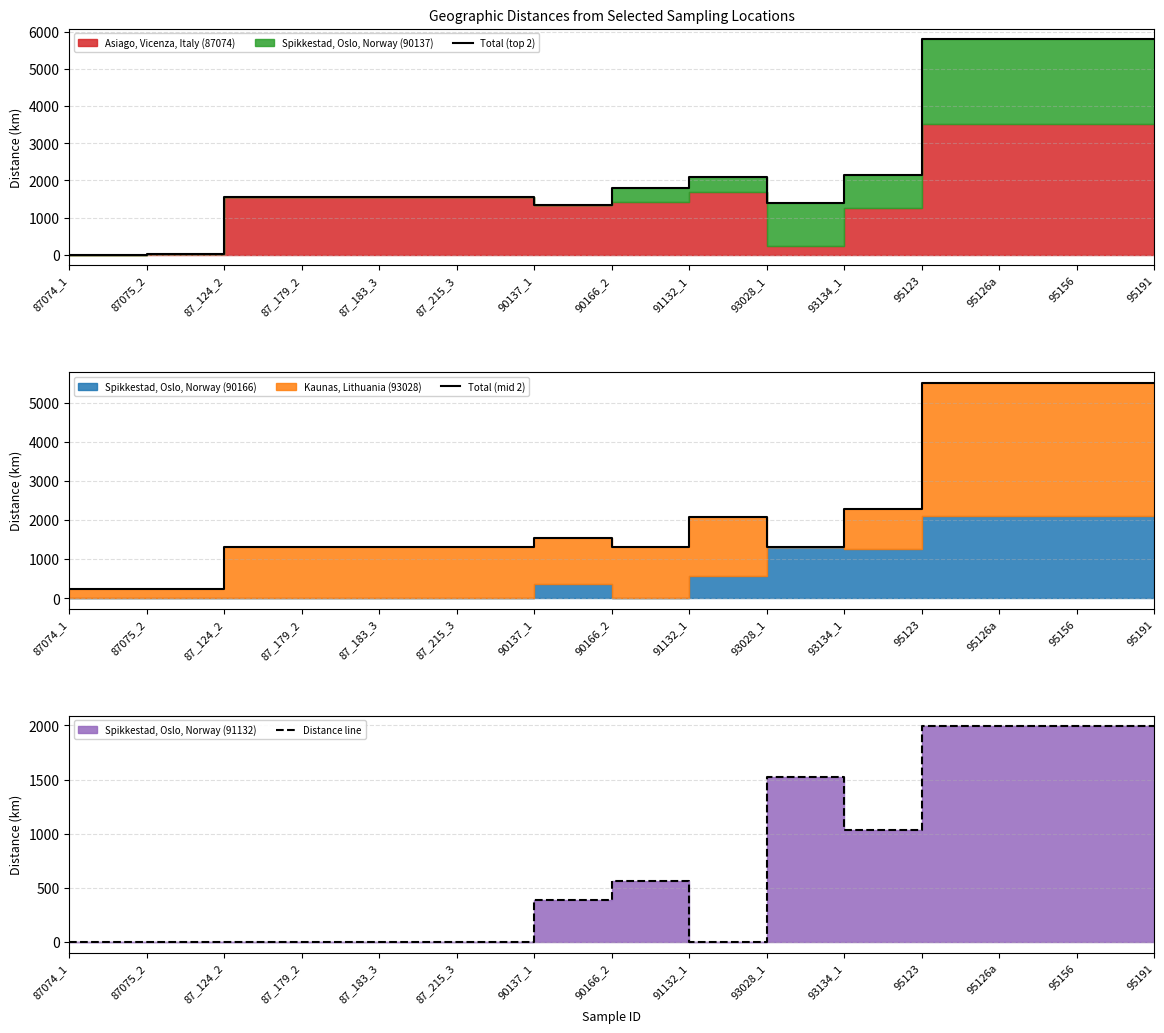

Where is the first local maximum for Total (top 2)?

91132_1